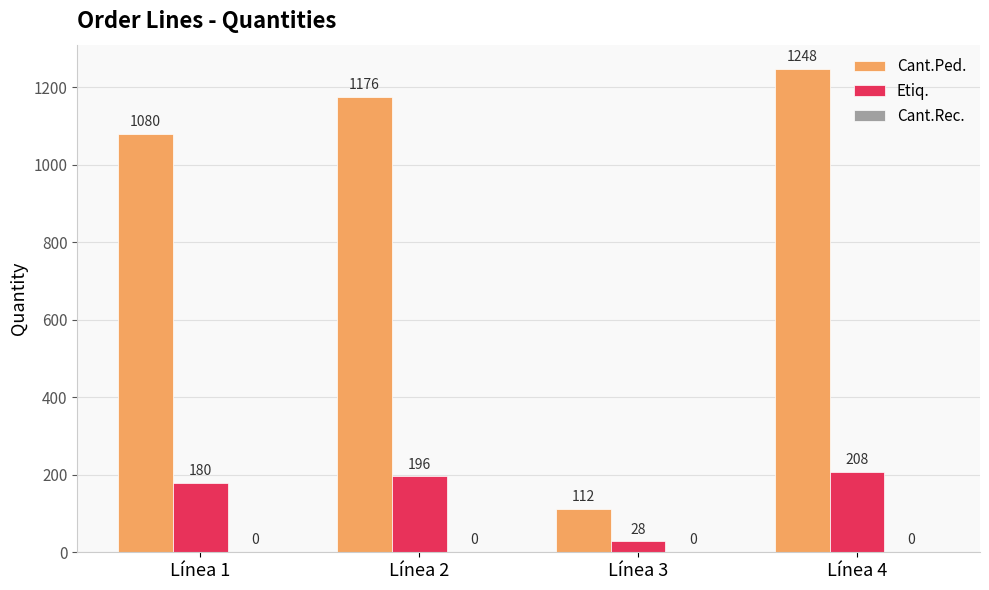

What is the value of the Etiq. bar at the 3rd from the left?

28